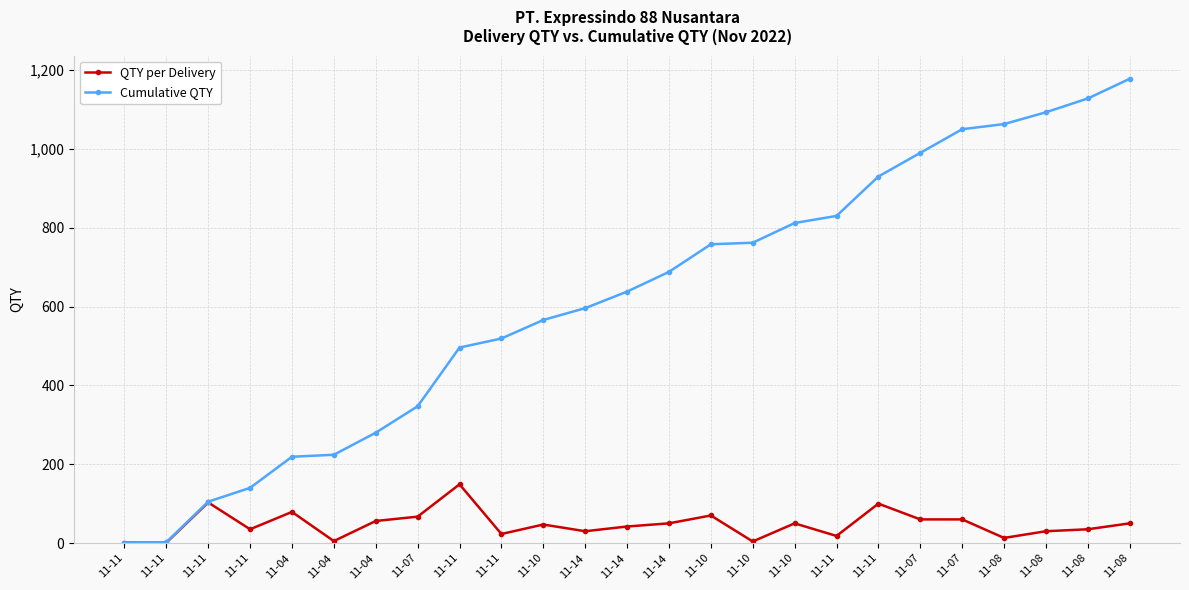

The QTY per Delivery series shows 60 at 11-08. True or false?

False